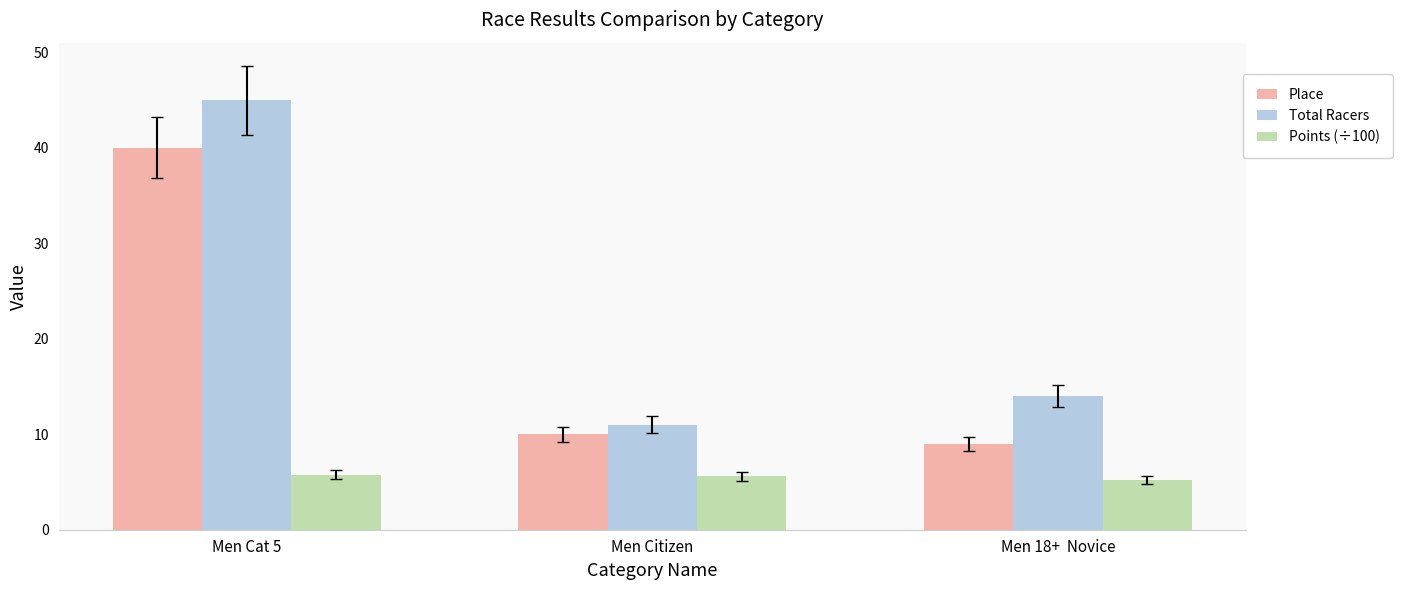

List the series in order of their overall mean, highest first.

Total Racers, Place, Points (÷100)